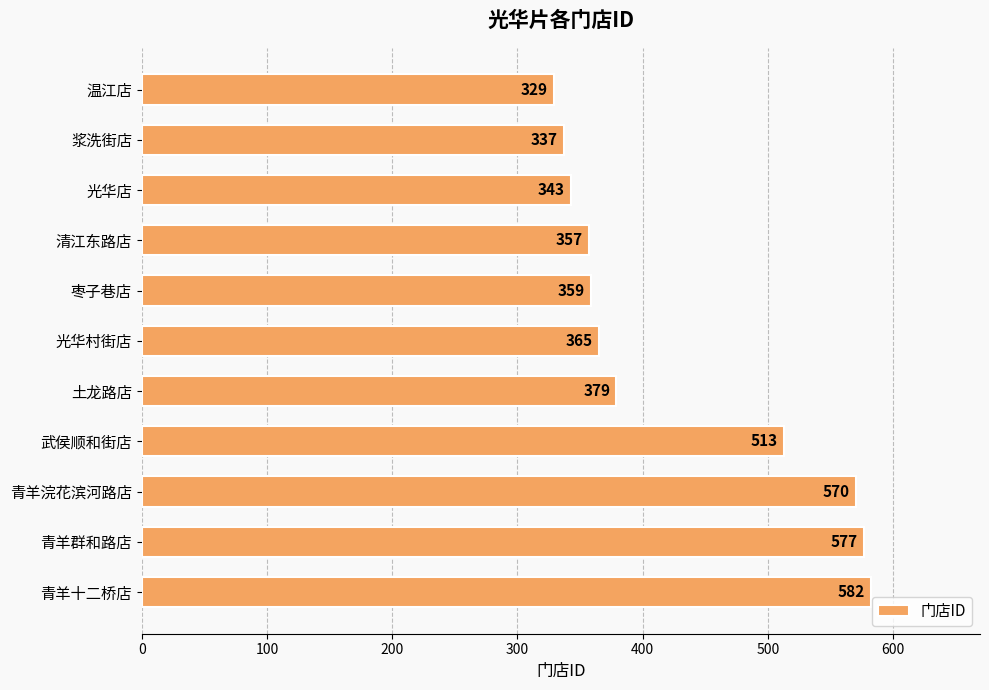

Which category has the highest value across all series?

青羊十二桥店